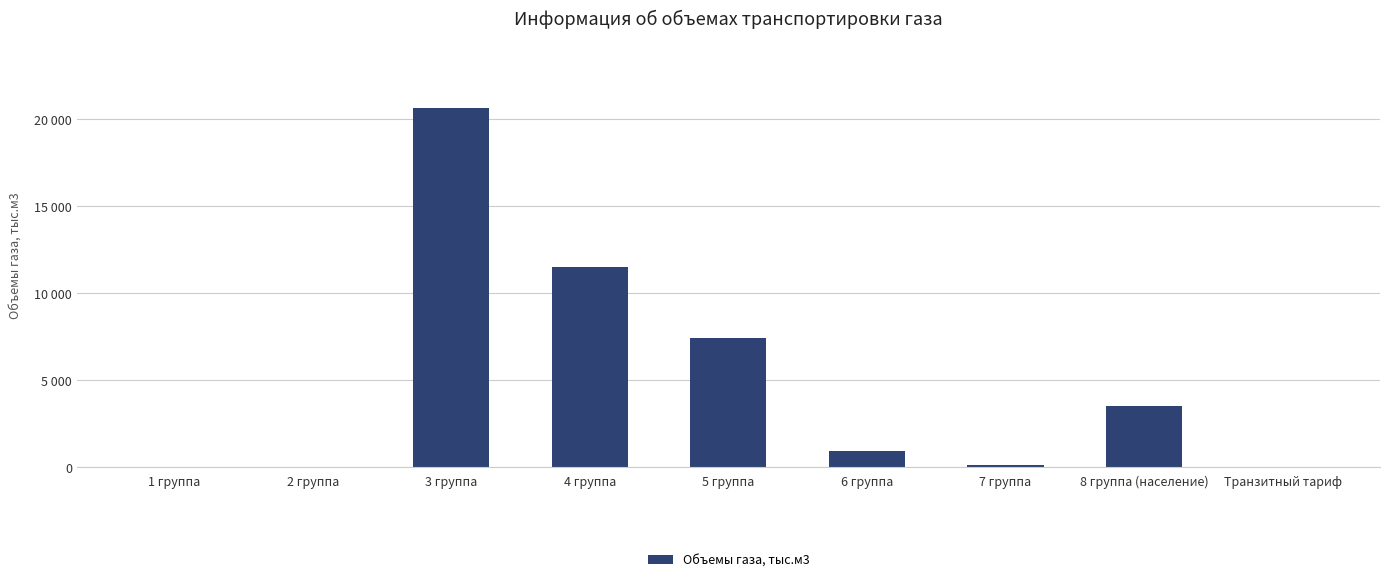

What is the difference between the maximum and minimum values?

20648